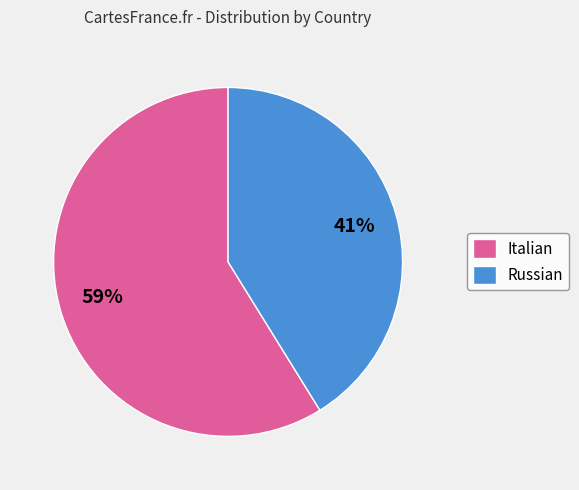

What is the largest slice in the pie chart?

Italian